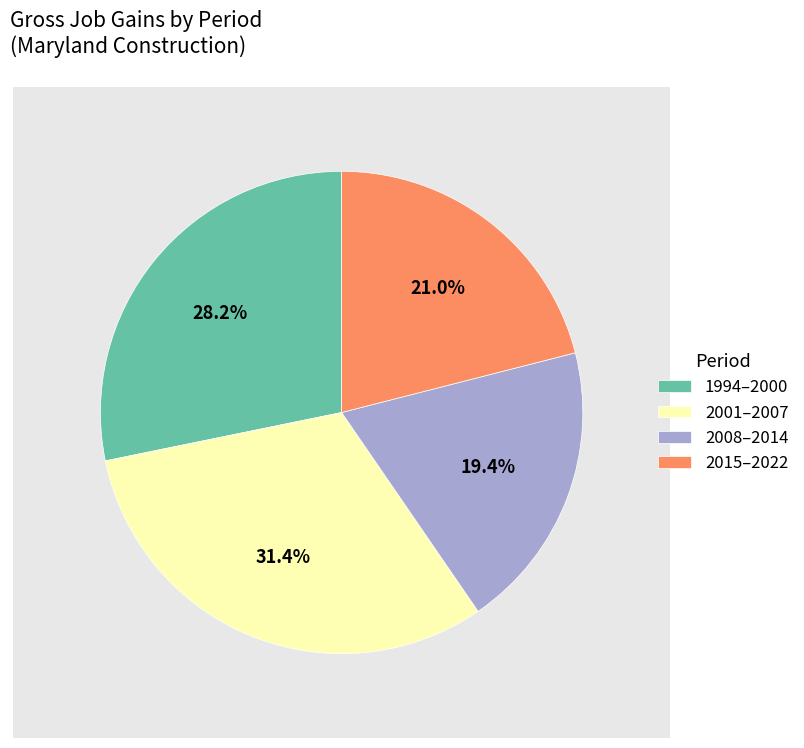

Rank the categories by value from lowest to highest.

2008–2014, 2015–2022, 1994–2000, 2001–2007